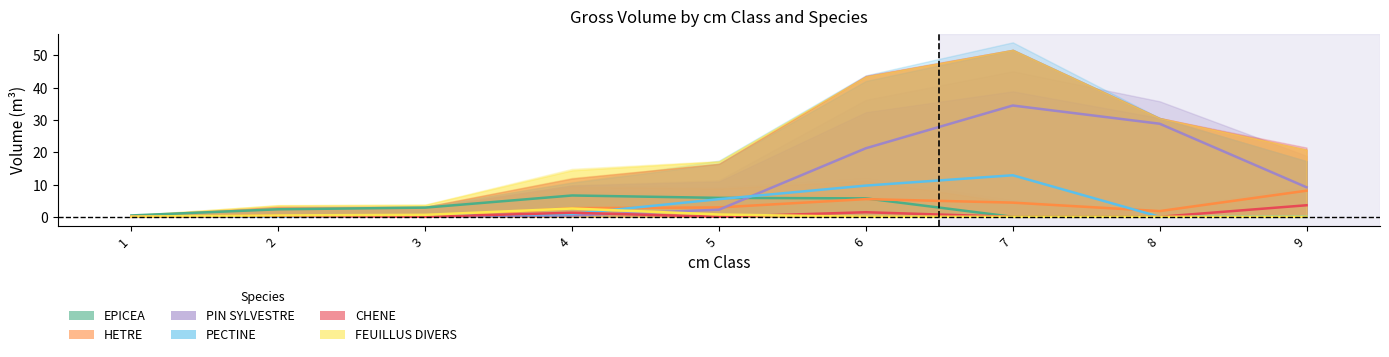

At which label is PECTINE closest to 6?

5